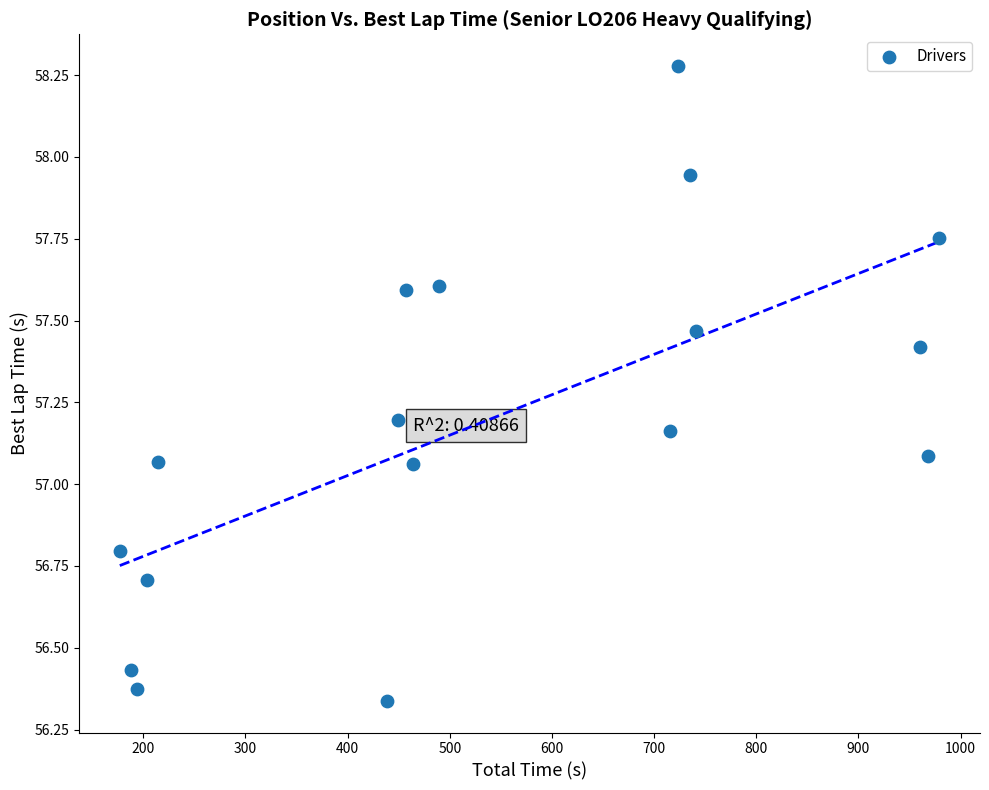

What is the range of Y values (max minus min)?

1.9